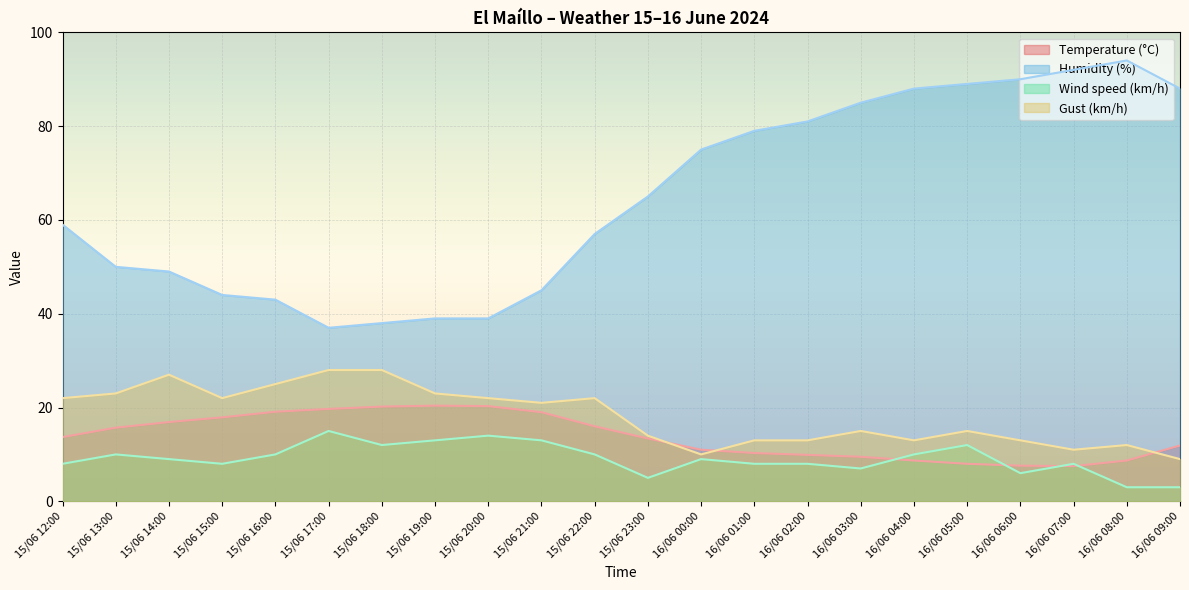

Which series has the largest total across all categories?

Humidity (%)